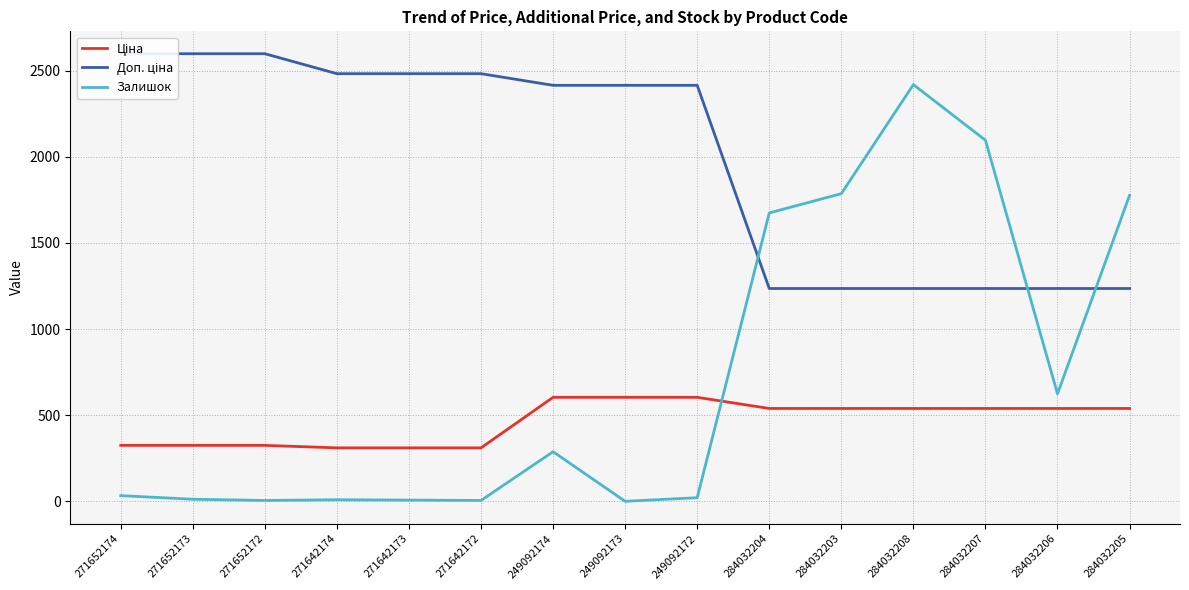

What value does the Ціна series have at 284032207?

539.0